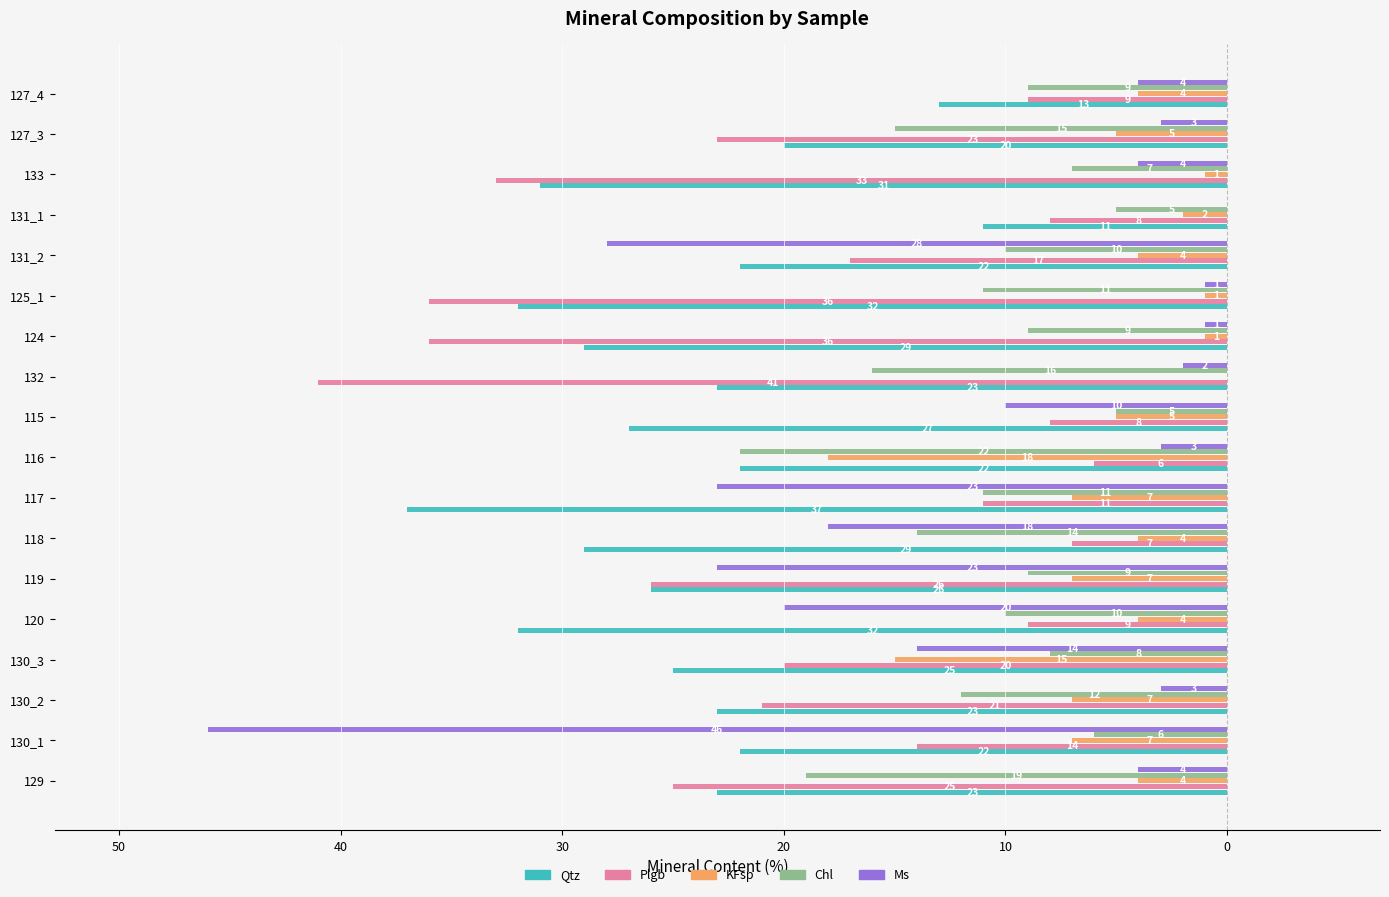

Reading right to left, list all the values displayed in this chart.

Qtz: -13	-20	-31	-11	-22	-32	-29	-23	-27	-22	-37	-29	-26	-32	-25	-23	-22	-23
Plgb: -9	-23	-33	-8	-17	-36	-36	-41	-8	-6	-11	-7	-26	-9	-20	-21	-14	-25
KFsp: -4	-5	-1	-2	-4	-1	-1	0	-5	-18	-7	-4	-7	-4	-15	-7	-7	-4
Chl: -9	-15	-7	-5	-10	-11	-9	-16	-5	-22	-11	-14	-9	-10	-8	-12	-6	-19
Ms: -4	-3	-4	0	-28	-1	-1	-2	-10	-3	-23	-18	-23	-20	-14	-3	-46	-4